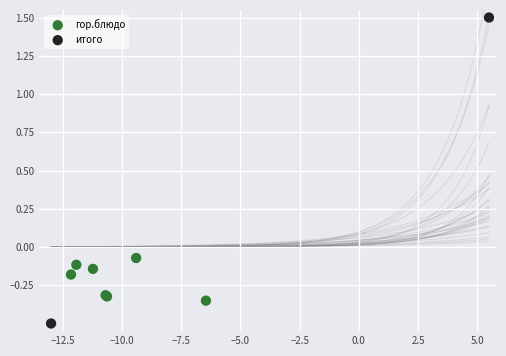

What are all the series names shown in the legend?

гор.блюдо, итого